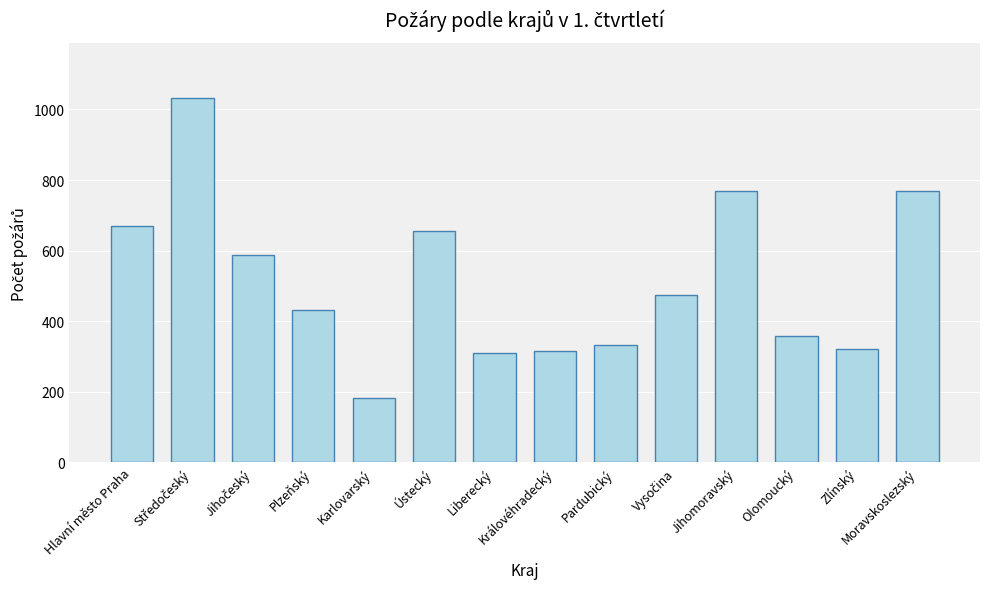

What value does the data have at Liberecký, to the nearest 10?

310